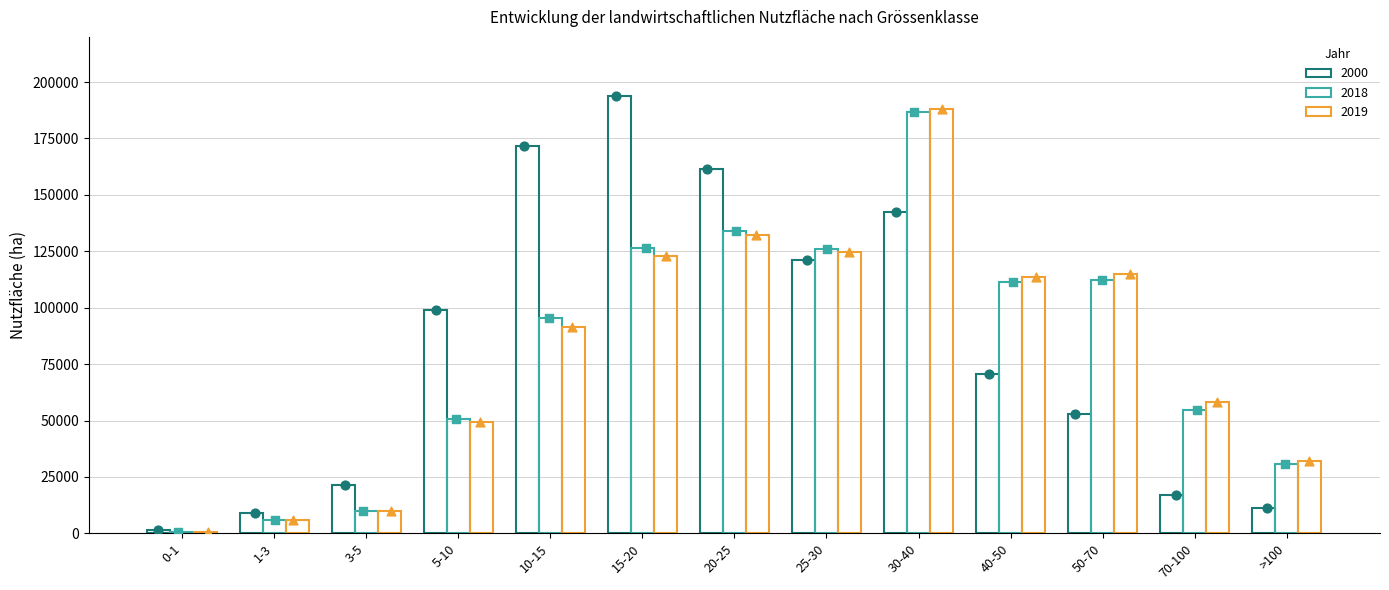

What is the total value across all series at 15-20?

443279.2